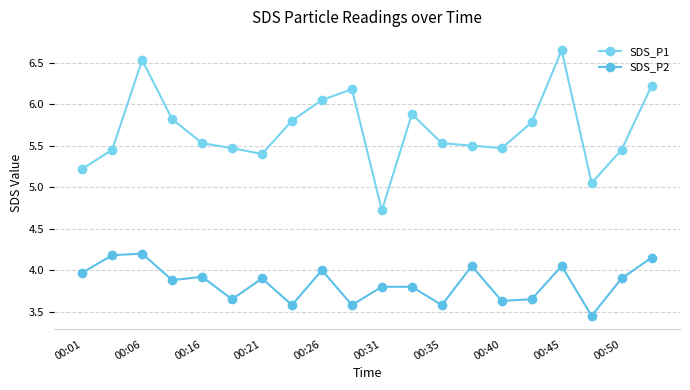

How many series are shown in this chart?

2